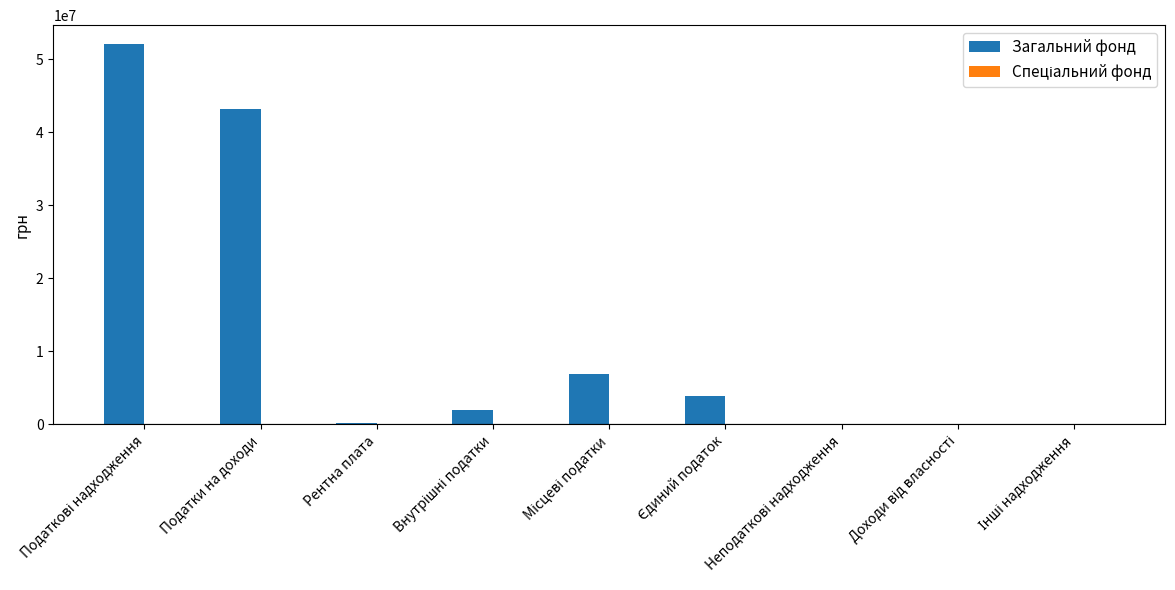

What is the maximum value for Загальний фонд?

52092450